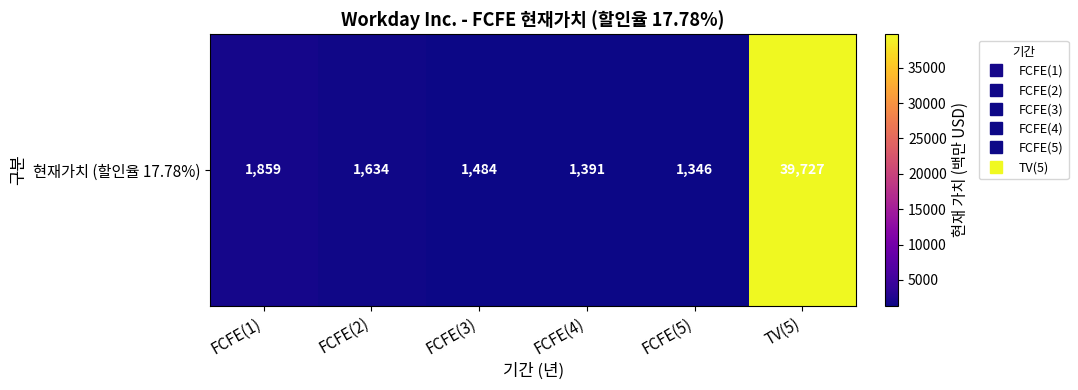

Rank the categories by value from lowest to highest.

FCFE(5), FCFE(4), FCFE(3), FCFE(2), FCFE(1), TV(5)